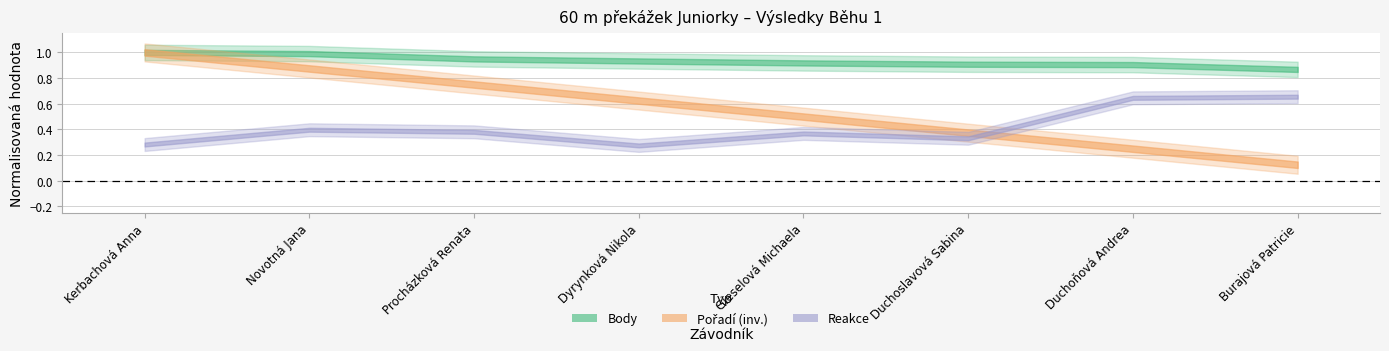

At which category is the sum across all series the highest?

Kerbachová Anna